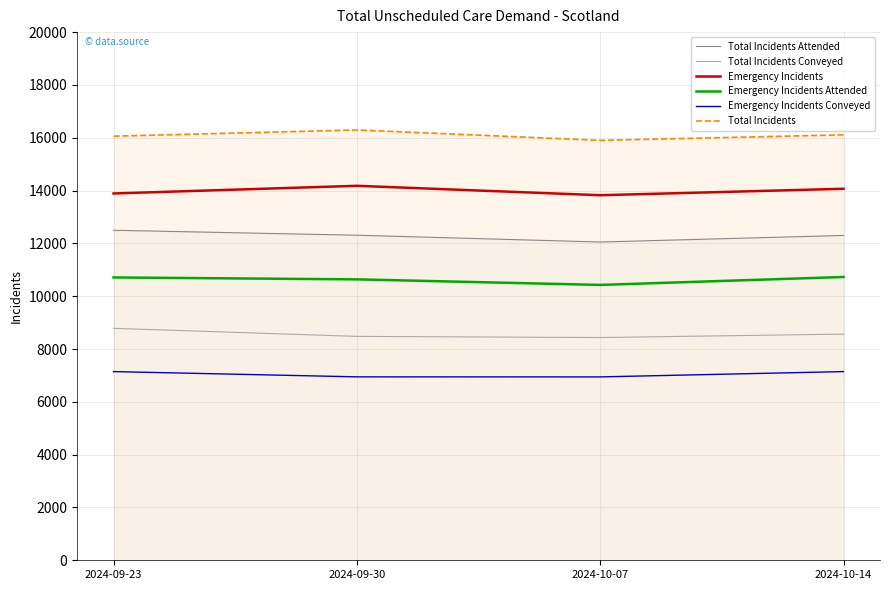

What is the difference between the highest and lowest values at 2024-09-30?

9350